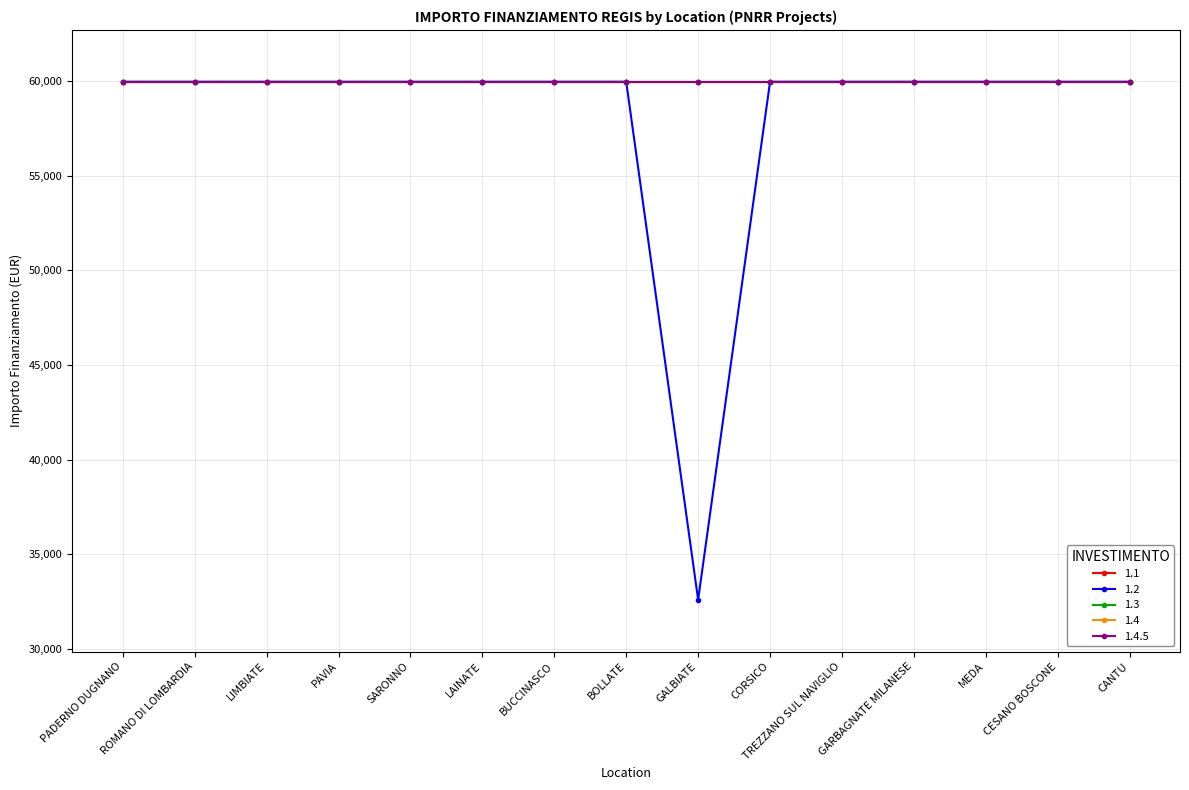

Reading left to right, transcribe all the data shown in this chart.

1.1: 59966	59966	59966	59966	59966	59966	59966	59966	59966	59966	59966	59966	59966	59966	59966
1.2: 59966	59966	59966	59966	59966	59966	59966	59966	32589	59966	59966	59966	59966	59966	59966
1.3: 59966	59966	59966	59966	59966	59966	59966	59966	59966	59966	59966	59966	59966	59966	59966
1.4: 59966	59966	59966	59966	59966	59966	59966	59966	59966	59966	59966	59966	59966	59966	59966
1.4.5: 59966	59966	59966	59966	59966	59966	59966	59966	59966	59966	59966	59966	59966	59966	59966